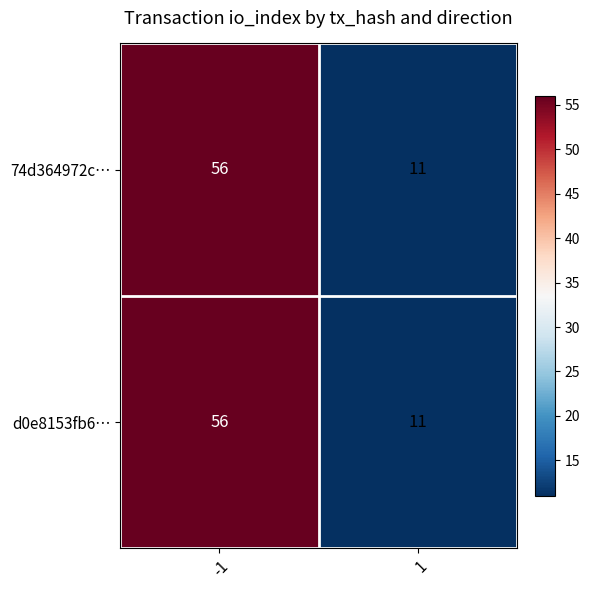

What is the difference between the d0e8153fb6… values at -1 and 1?

45